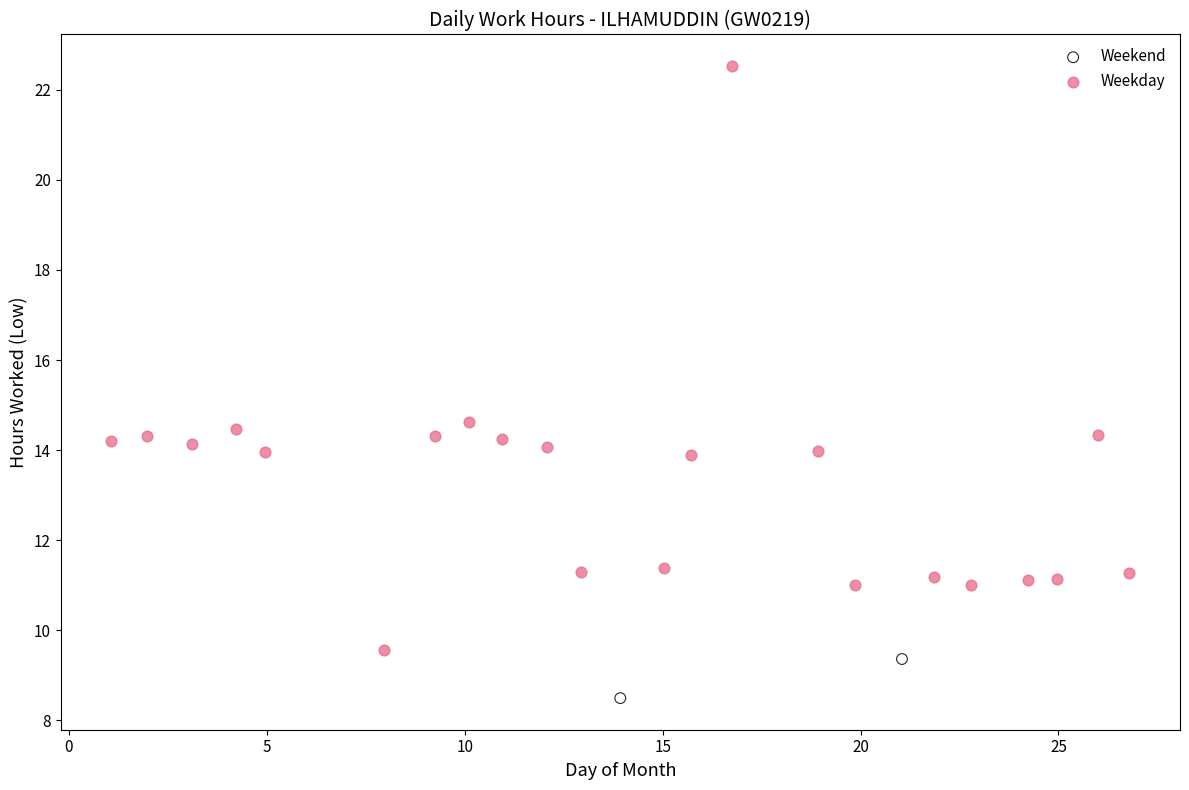

Which series contains the lowest Y value?

Weekend